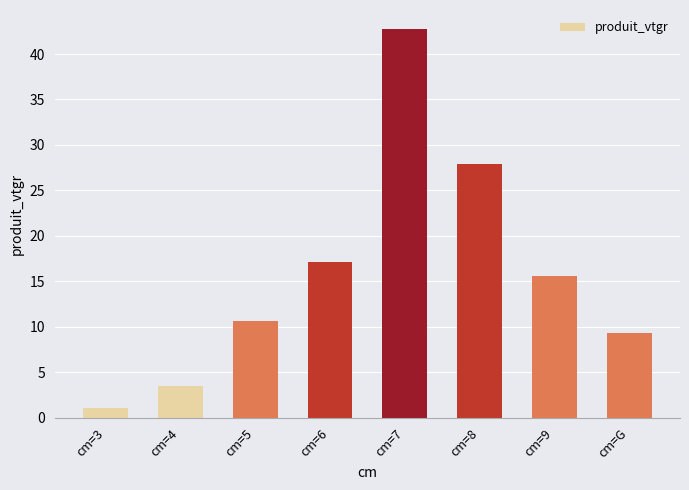

What is the sum of the values at cm=6 and cm=7?

59.8